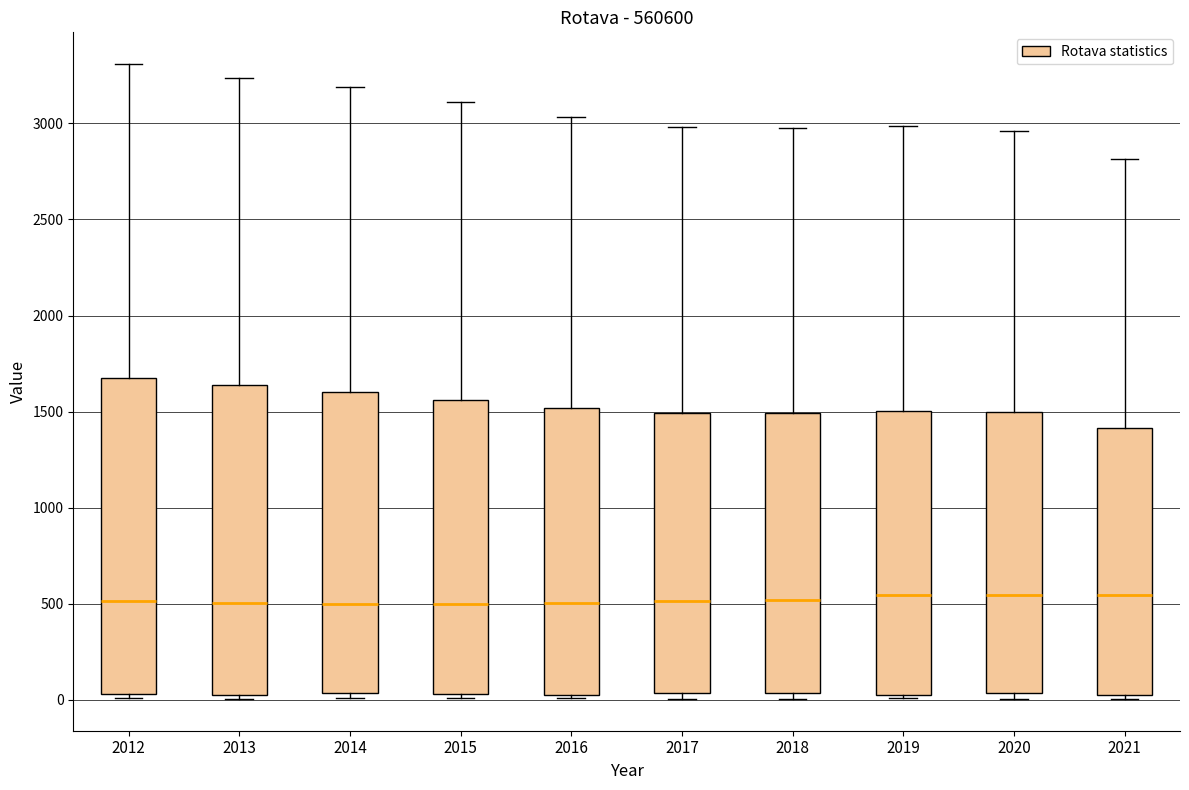

Where does the median line of the box at x = 2020 sit on the y-axis? The values are not printed on the chart, so give them approximately, as read against the axis.

550